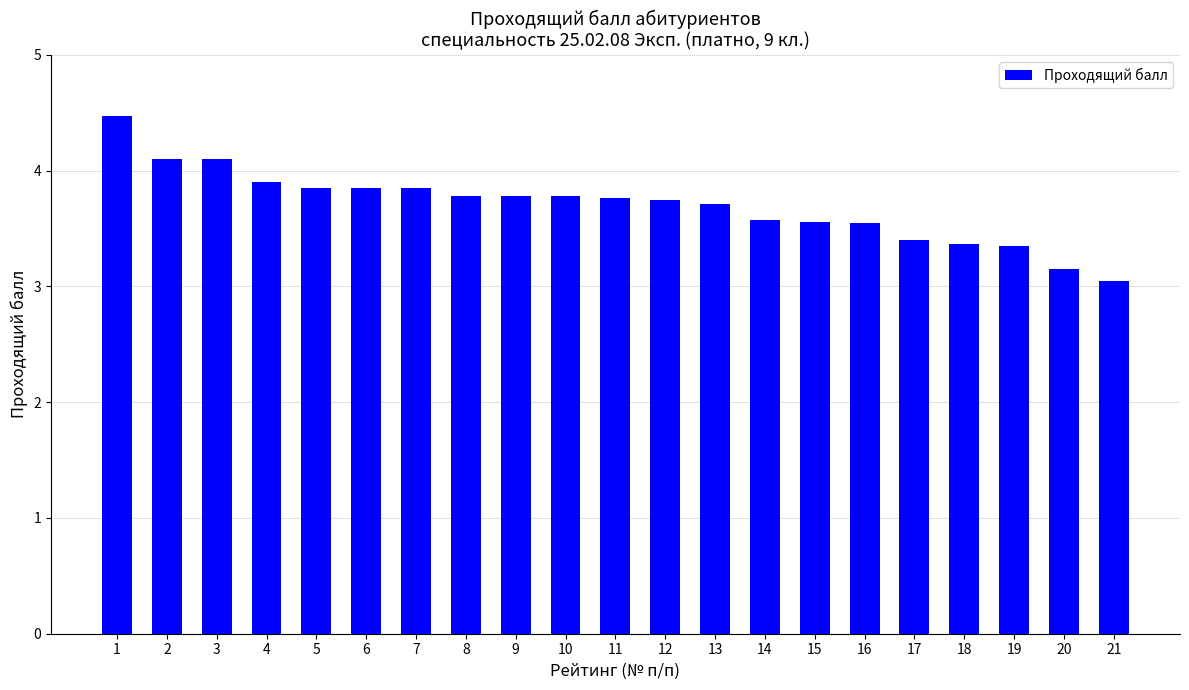

What is the difference between the values at 1 and 3?

0.4